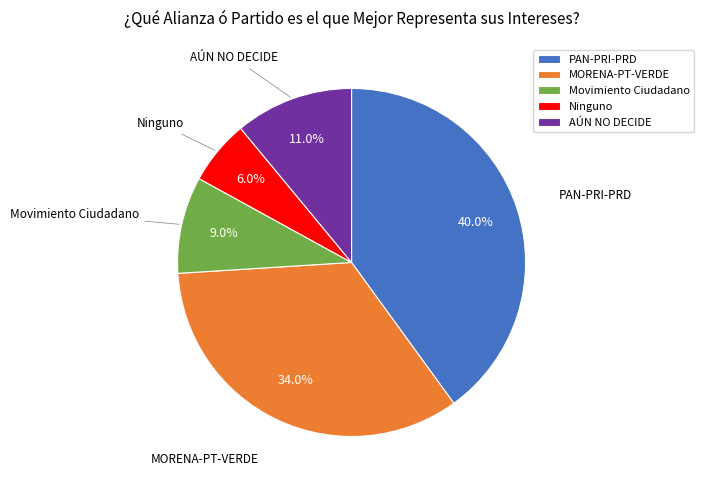

What percentage is the AÚN NO DECIDE slice, to the nearest percent?

11%